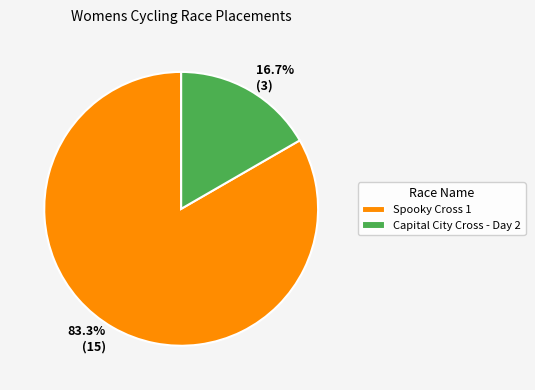

To the nearest percent, what is the combined percentage of Capital City Cross - Day 2 and Spooky Cross 1?

100%